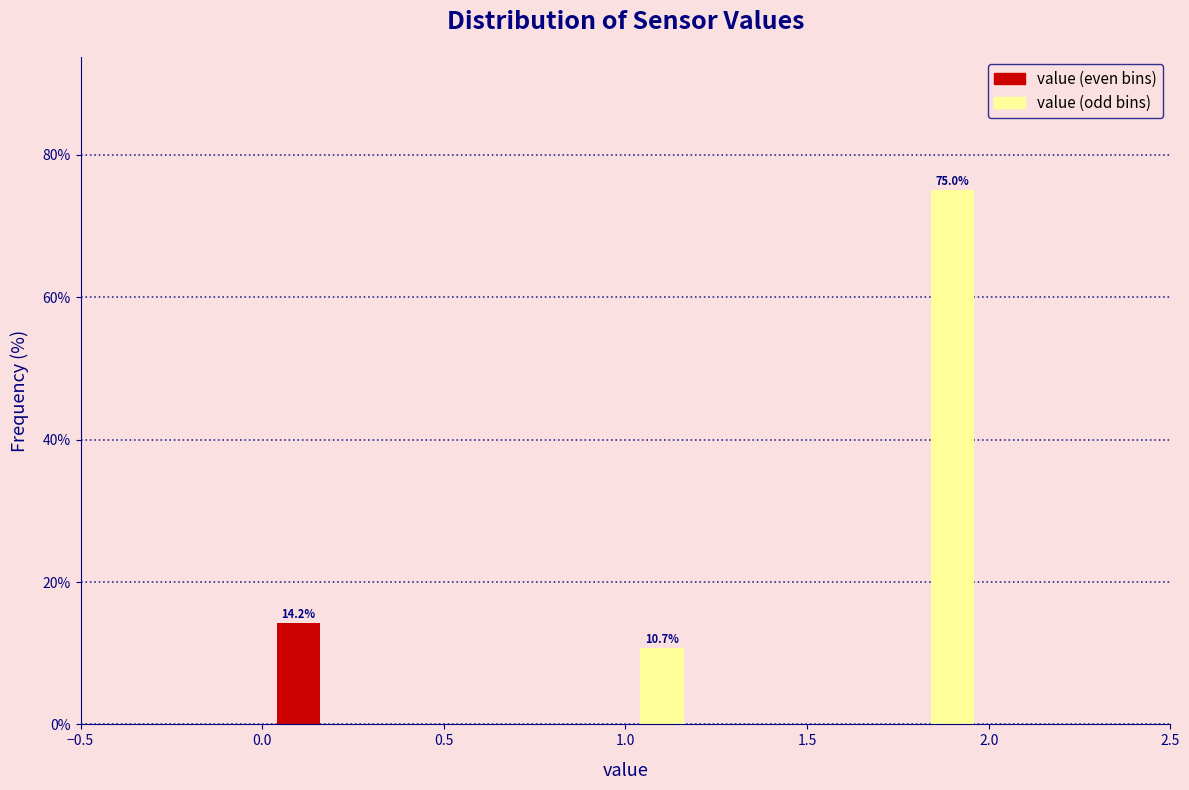

Over which range of the x-axis is the bar tallest?

1.8 to 2.0